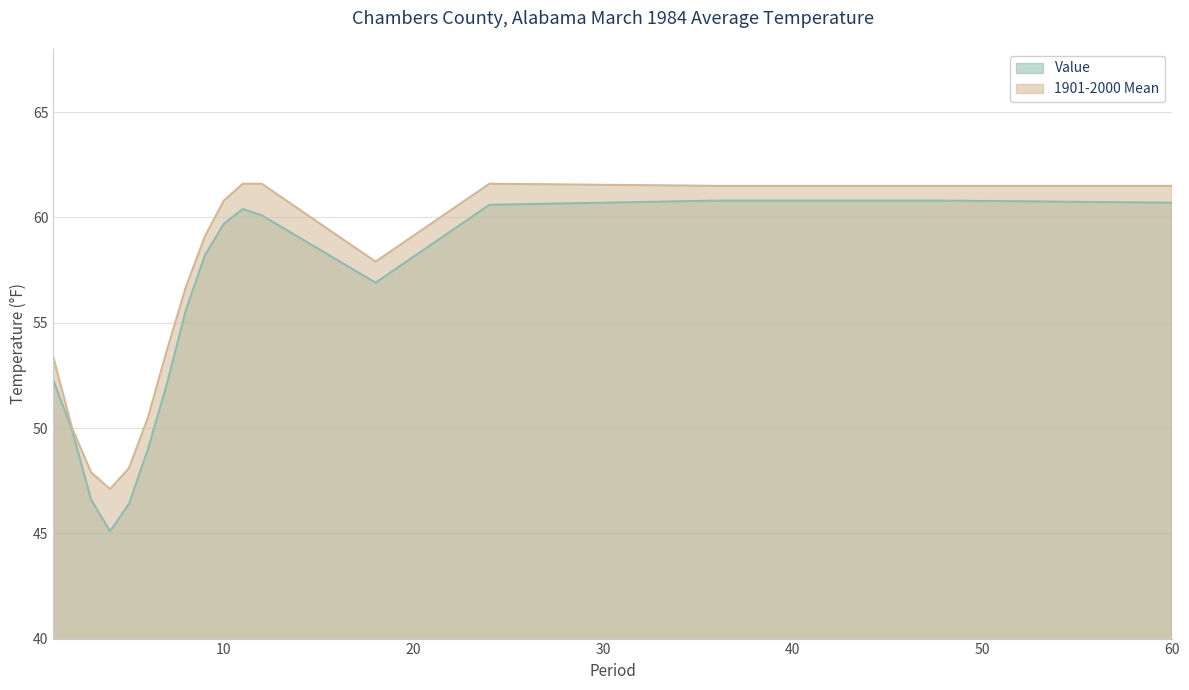

Is the value of Value at 5 greater than the value of 1901-2000 Mean at 1?

No